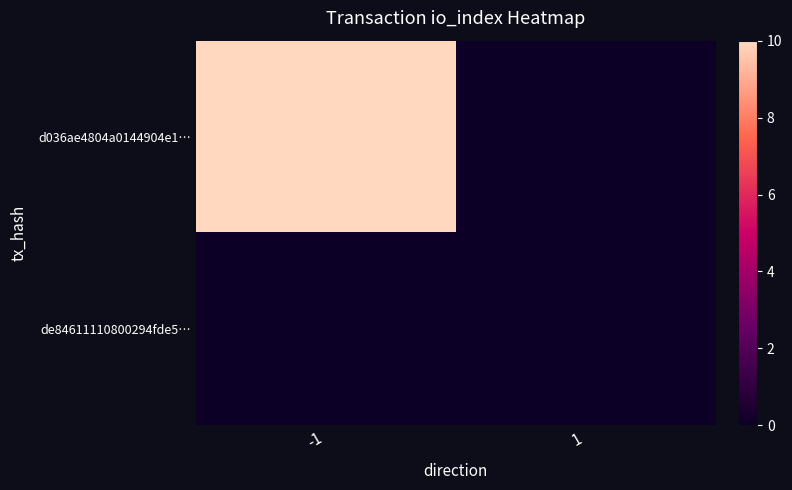

At which category does the chart reach its peak across all series?

-1